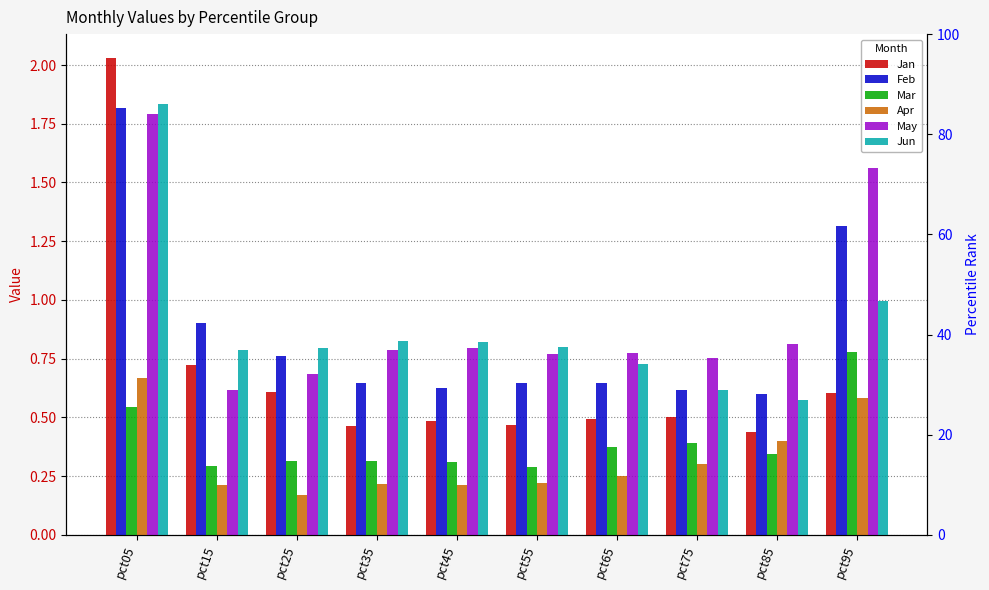

Is it true that Apr equals 0.4 at pct55?

False